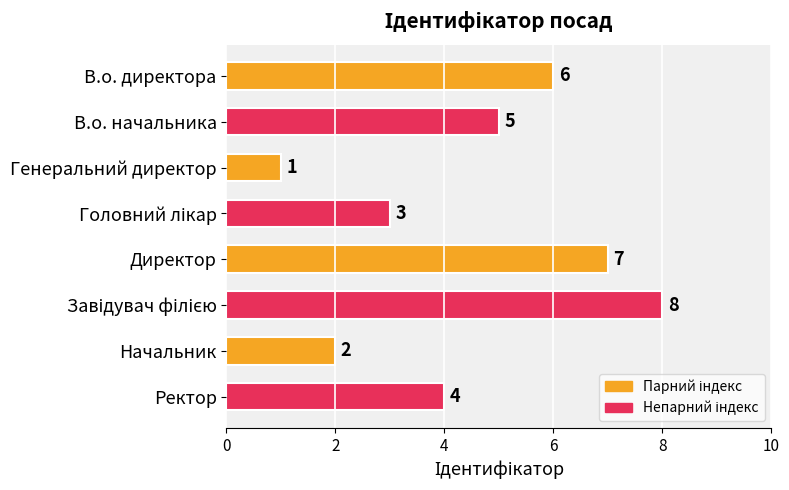

How many series are shown in this chart?

1